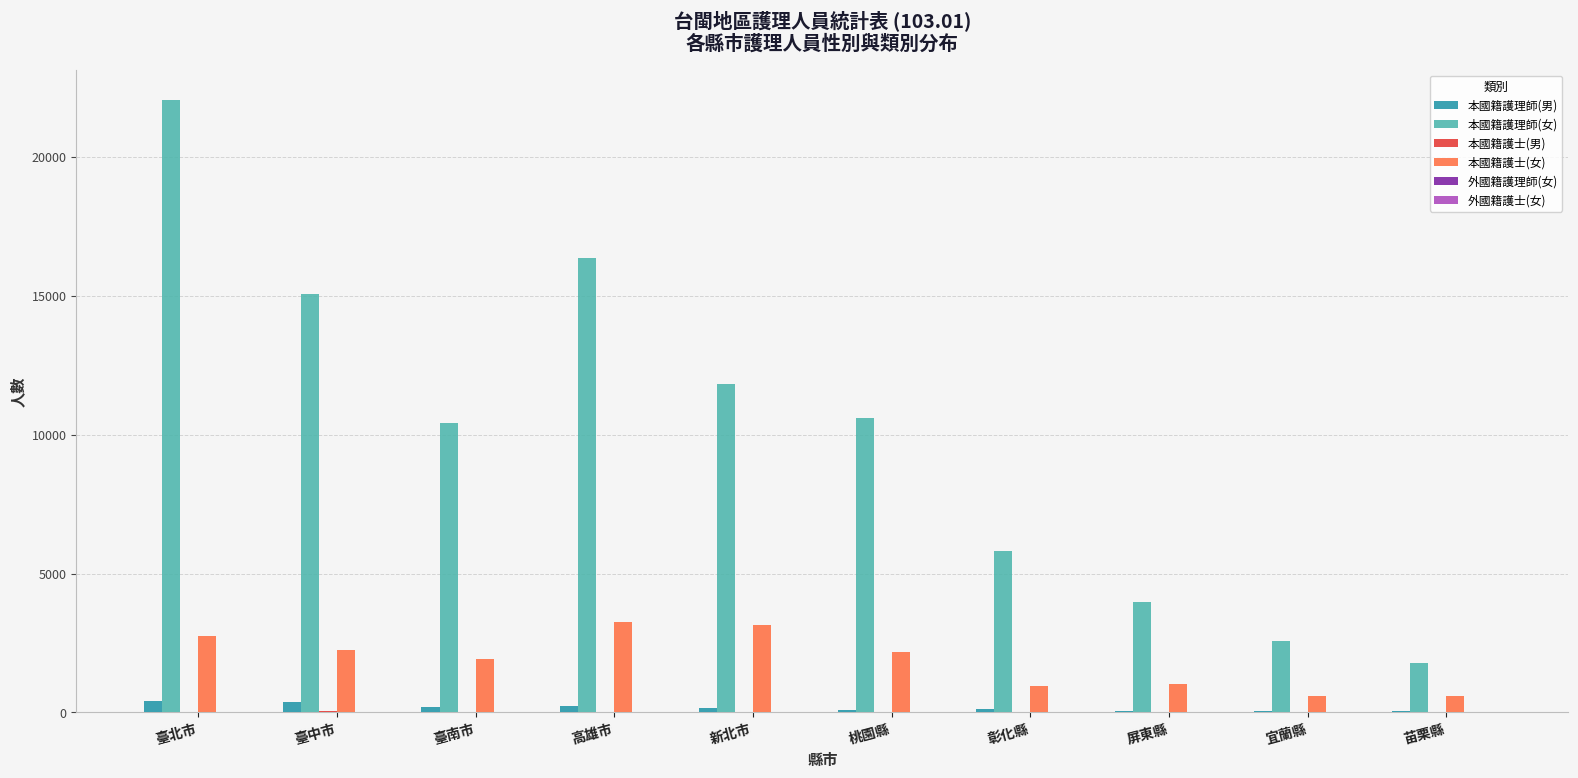

At which category is the sum across all series the highest?

臺北市